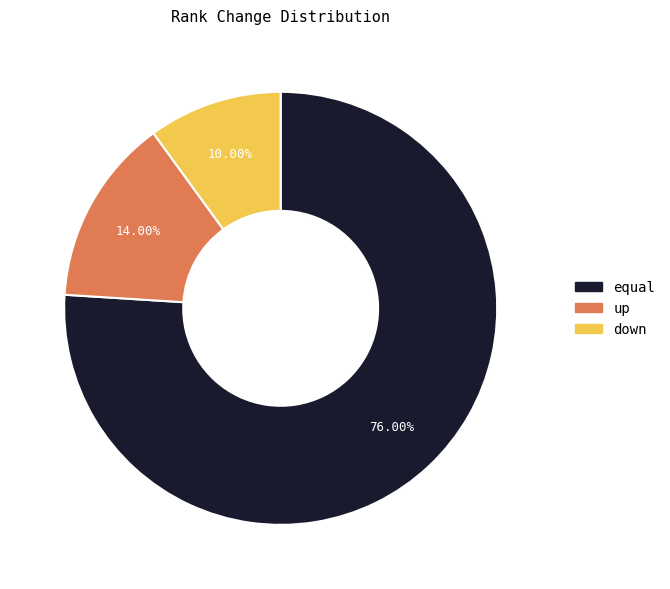

What is the smallest slice in the pie chart?

down